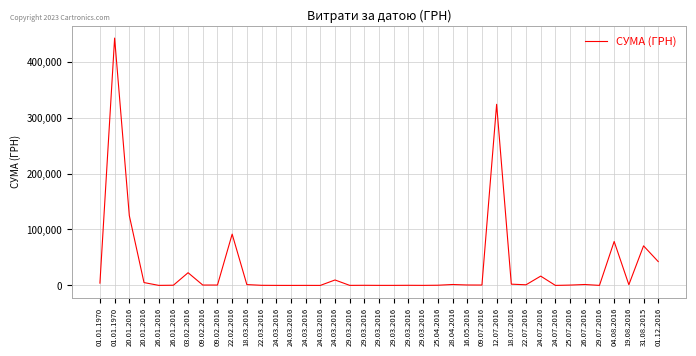

How many lines are shown in the chart?

1